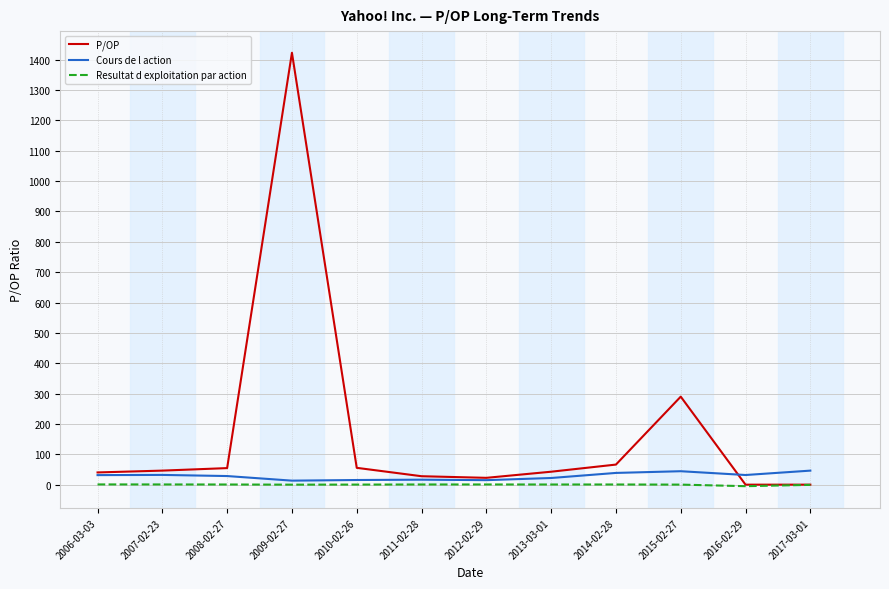

How many values in the Resultat d exploitation par action series exceed 0?

10